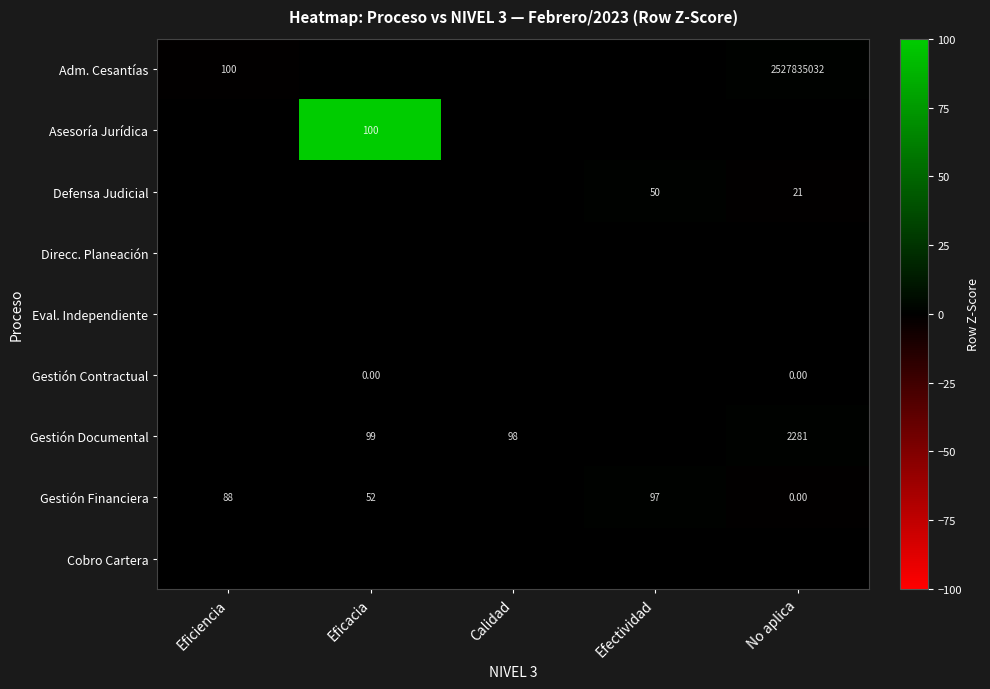

Is the value of Adm. Cesantías at No aplica greater than the value of Gestión Documental at No aplica?

Yes